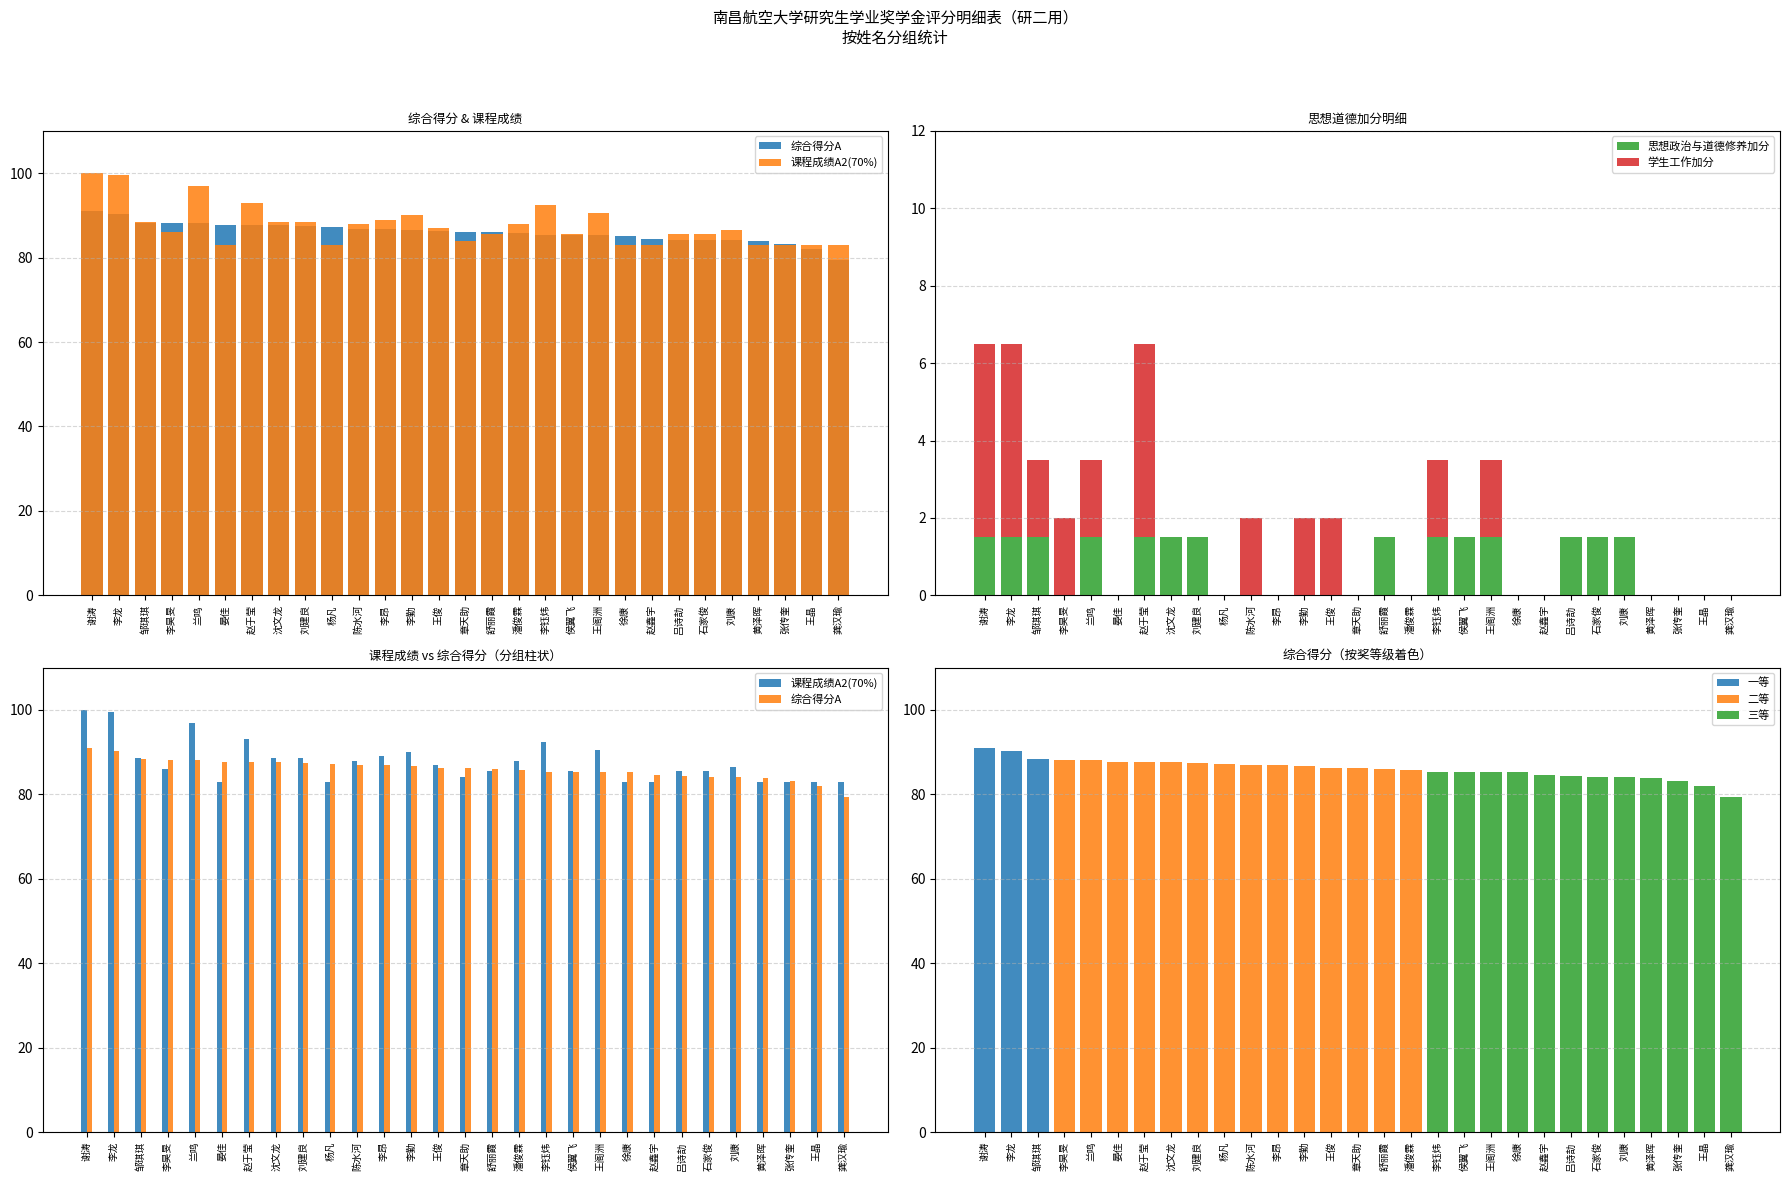

What is the value of the 思想政治与道德修养加分 bar at the 8th from the left?

1.5